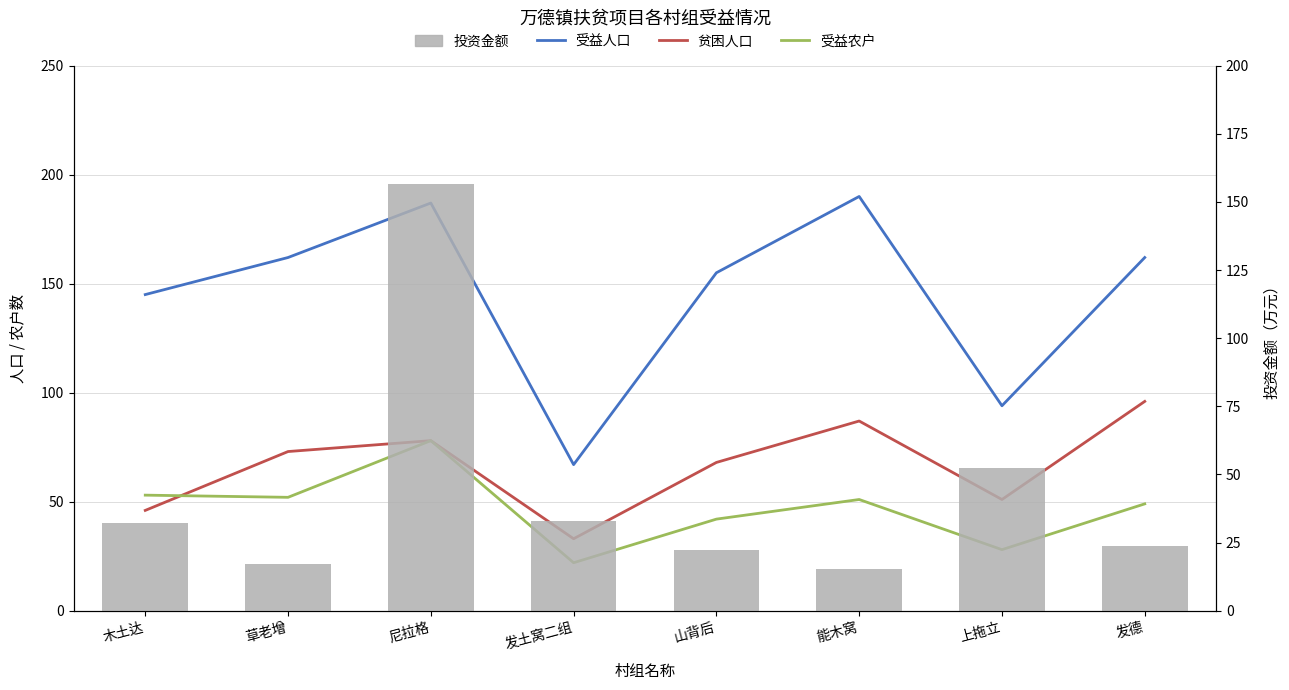

What is the difference between the 受益人口 values at 山背后 and 发德?

7.0